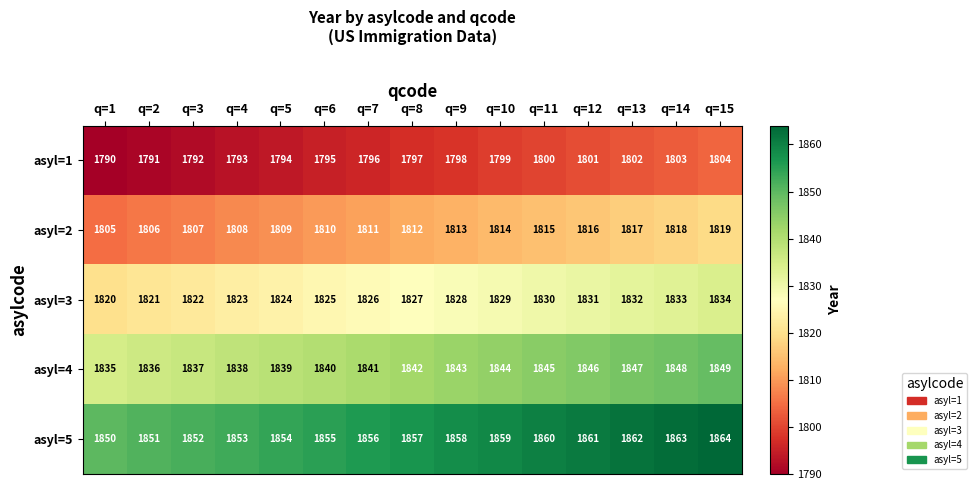

What is the total value across all series at q=2?

9105